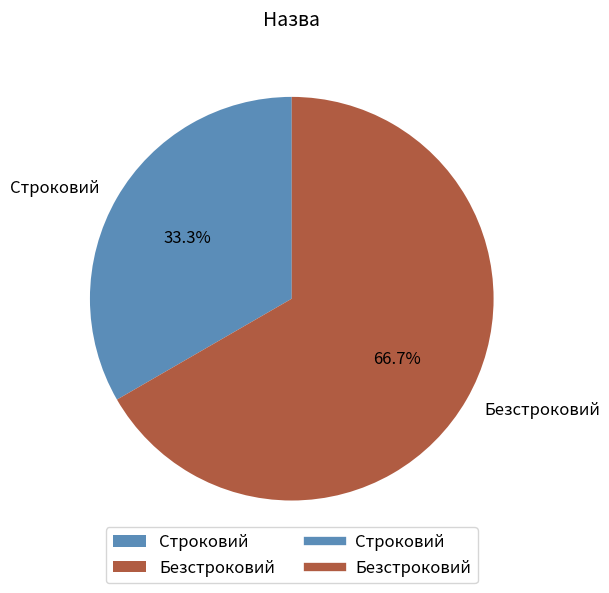

What percentage do Строковий and Безстроковий together represent?

100.0%